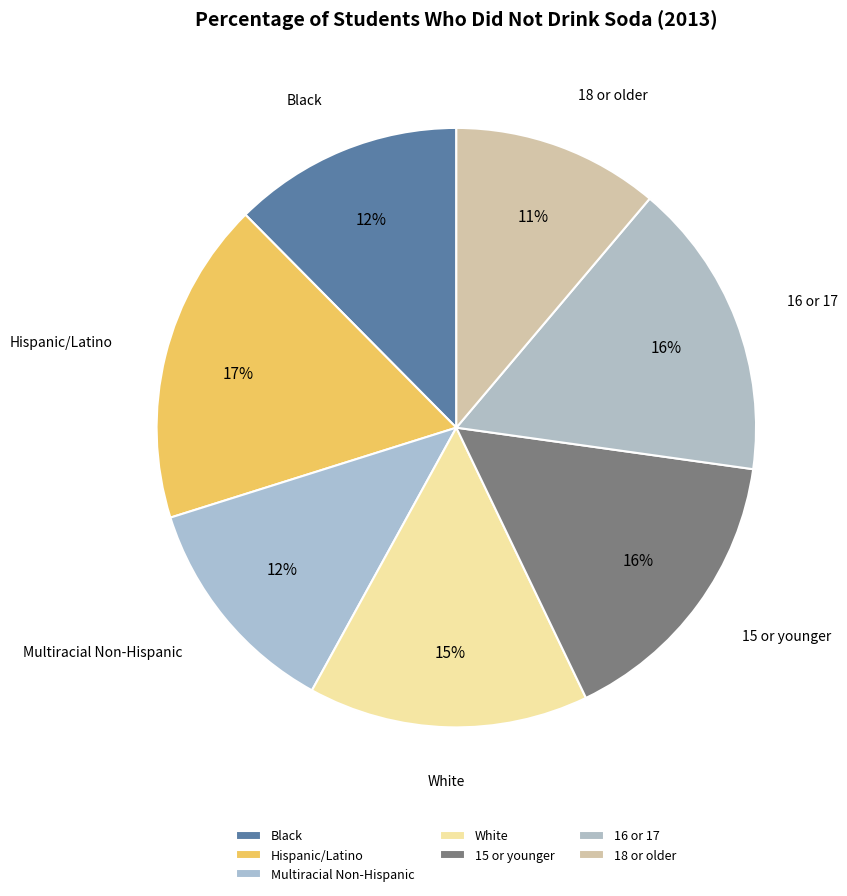

How many segments does this pie chart have?

7